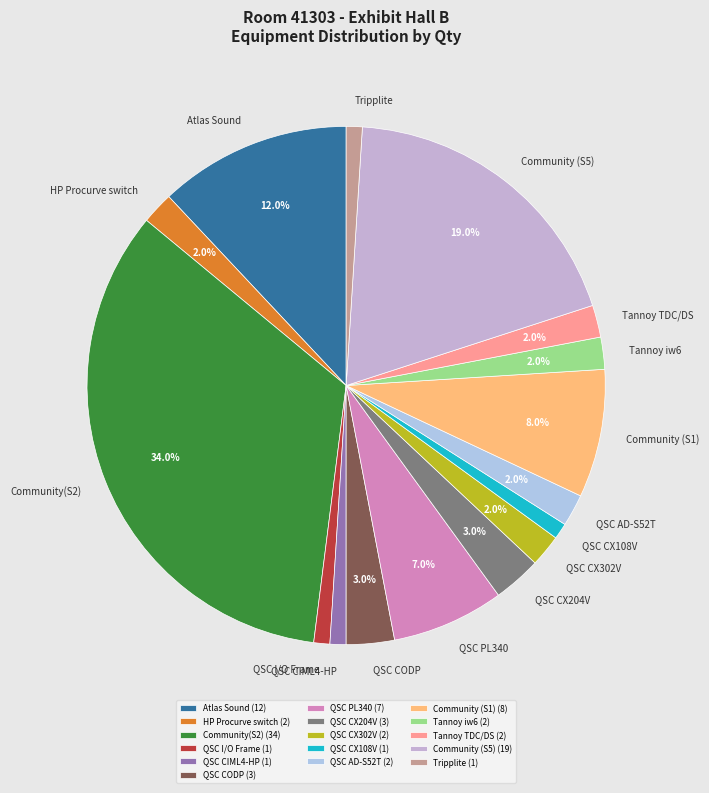

To the nearest percent, what is the combined percentage of QSC CIML4-HP and Tripplite?

2%